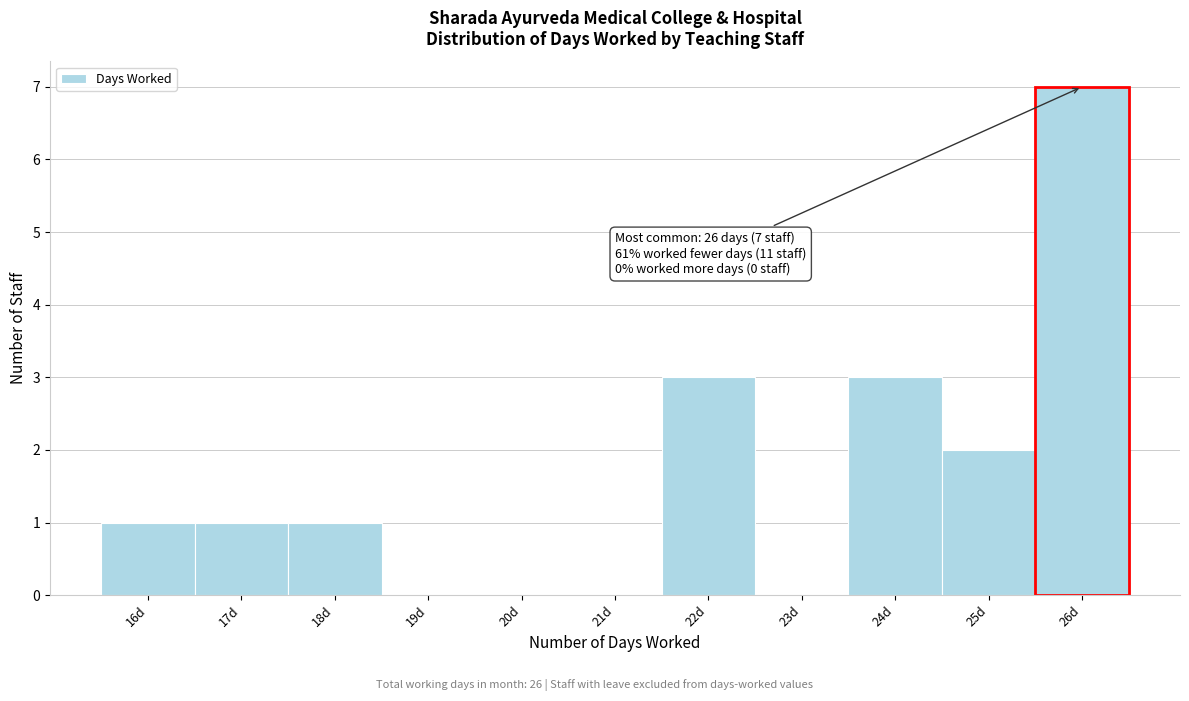

Over which range of the x-axis is the bar tallest?

25.5 to 26.5